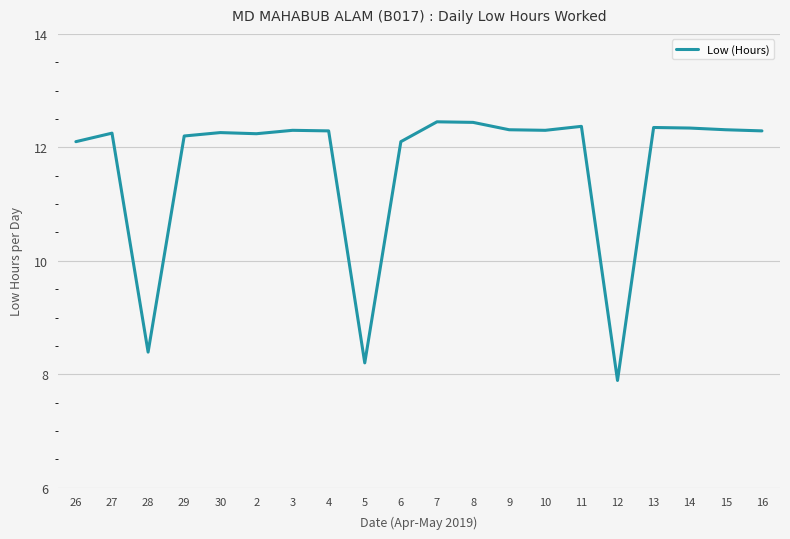

What position from the left is 27?

2